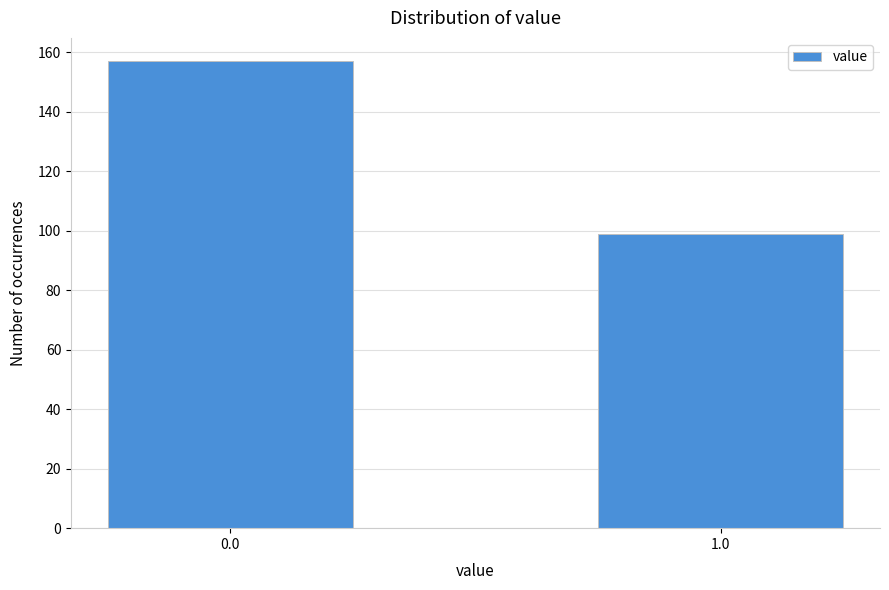

Reading left to right, what are all the values shown in this chart?

0.0=157	1.0=99